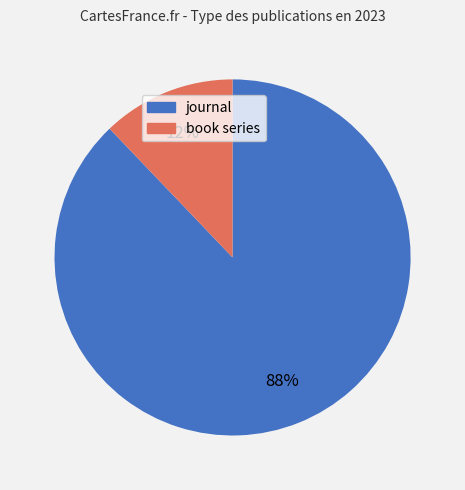

Do book series and journal together represent more than half of the pie?

Yes